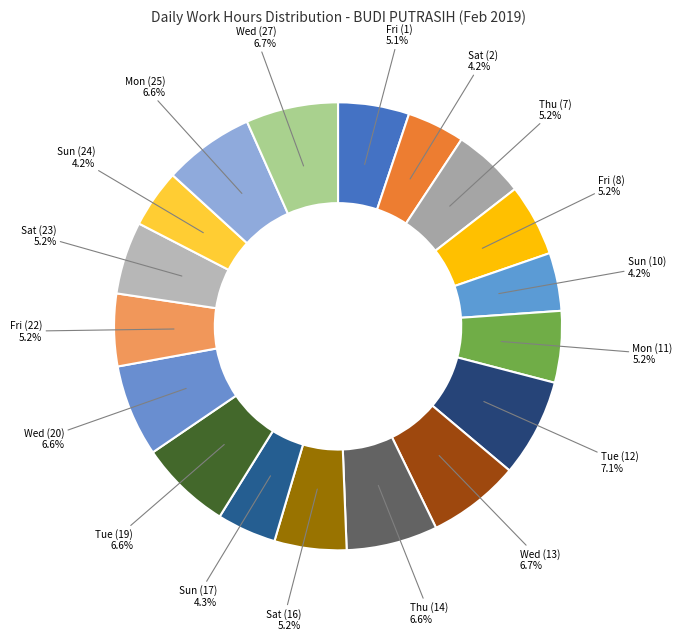

Rank the categories by value from highest to lowest.

12 (Tue), 13 (Wed), 27 (Wed), 20 (Wed), 19 (Tue), 14 (Thu), 25 (Mon), 23 (Sat), 22 (Fri), 7 (Thu), 8 (Fri), 16 (Sat), 11 (Mon), 1 (Fri), 17 (Sun), 24 (Sun), 10 (Sun), 2 (Sat)